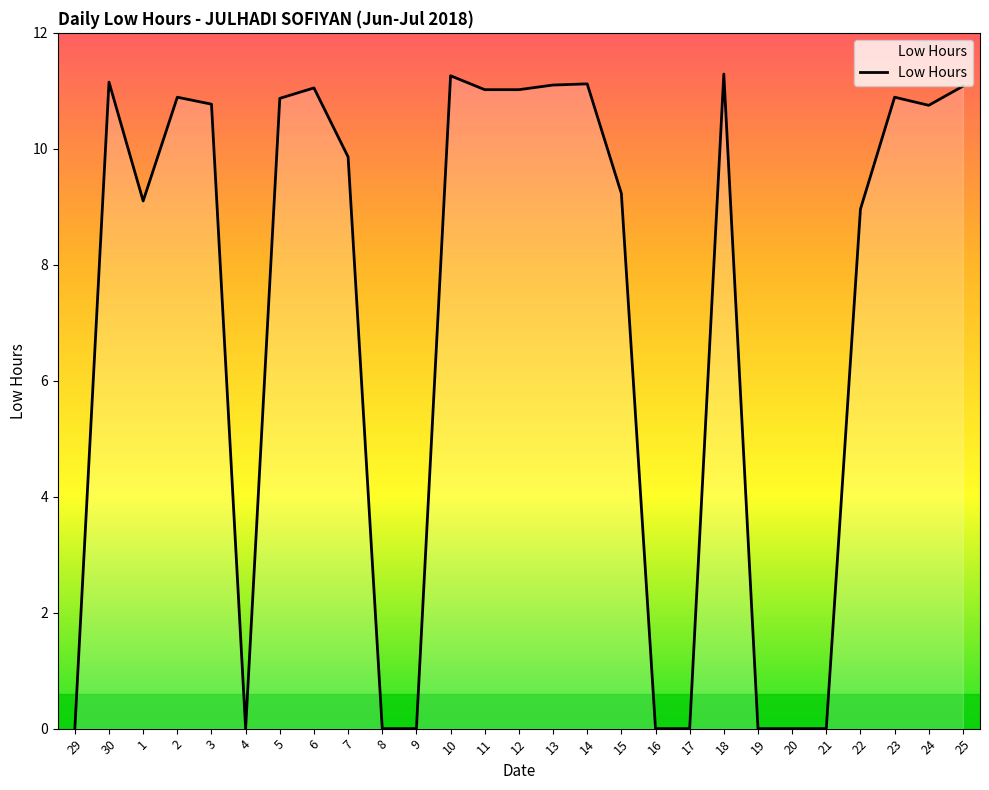

How many series are shown in this chart?

1